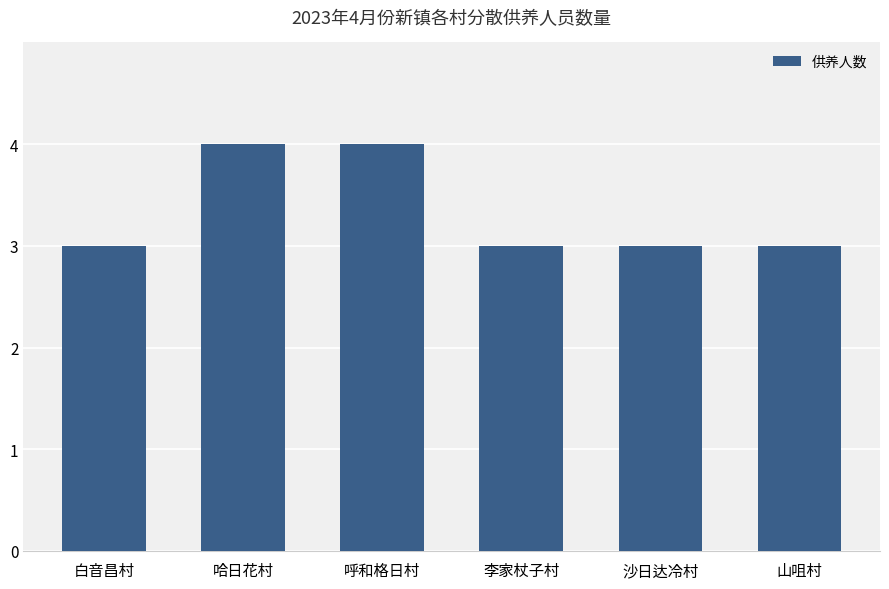

What is the maximum value shown in the chart?

4